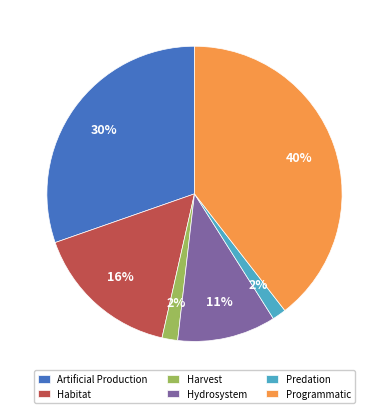

Combined, do Hydrosystem and Harvest account for over 50%?

No